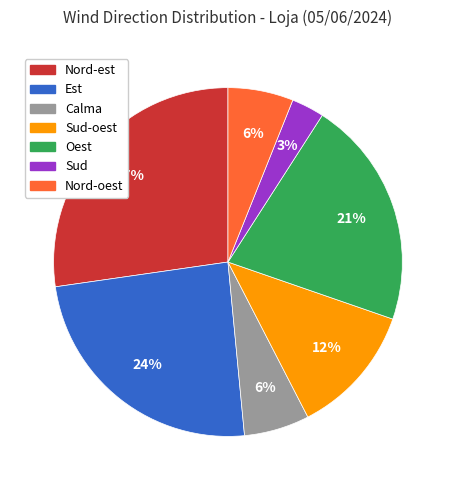

To the nearest percent, what is the average slice percentage?

14%